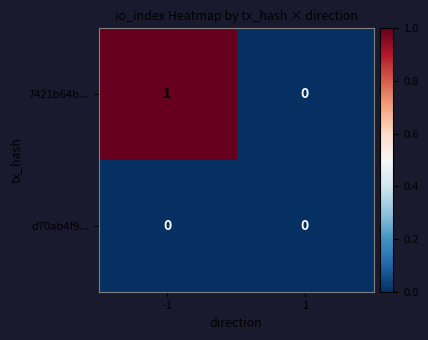

Rank the series by their average value, from lowest to highest.

d70ab4f9..., 7421b64b...